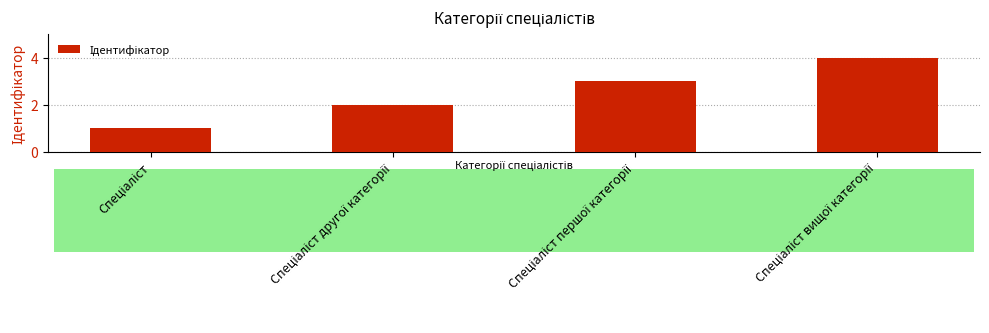

What is the sum of all values?

10